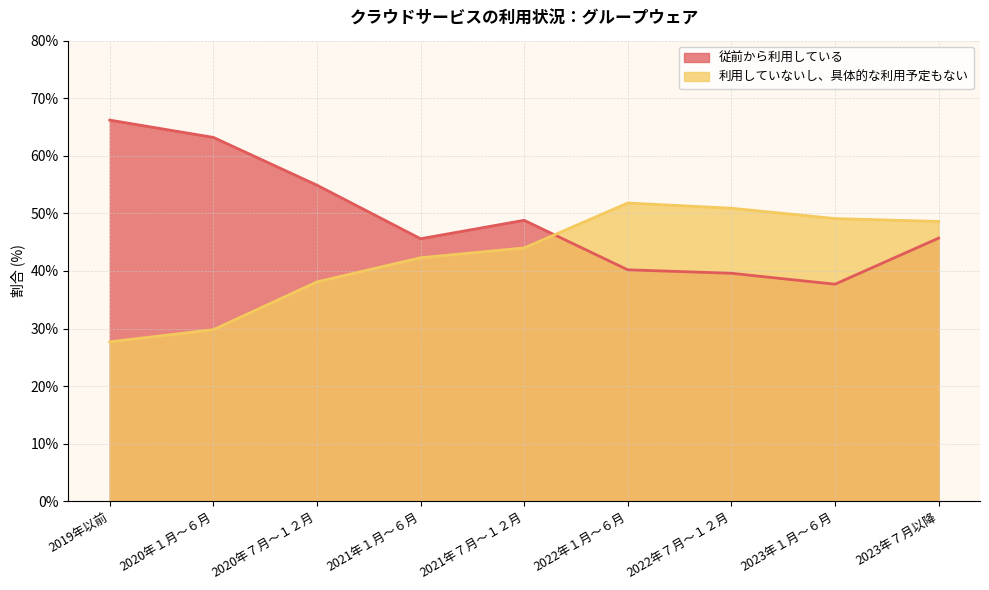

Reading right to left, list all the values displayed in this chart.

従前から利用している: 45.7	37.7	39.6	40.2	48.8	45.6	54.9	63.2	66.2
利用していないし、具体的な利用予定もない: 48.6	49.1	50.9	51.8	44.0	42.3	38.1	29.8	27.7